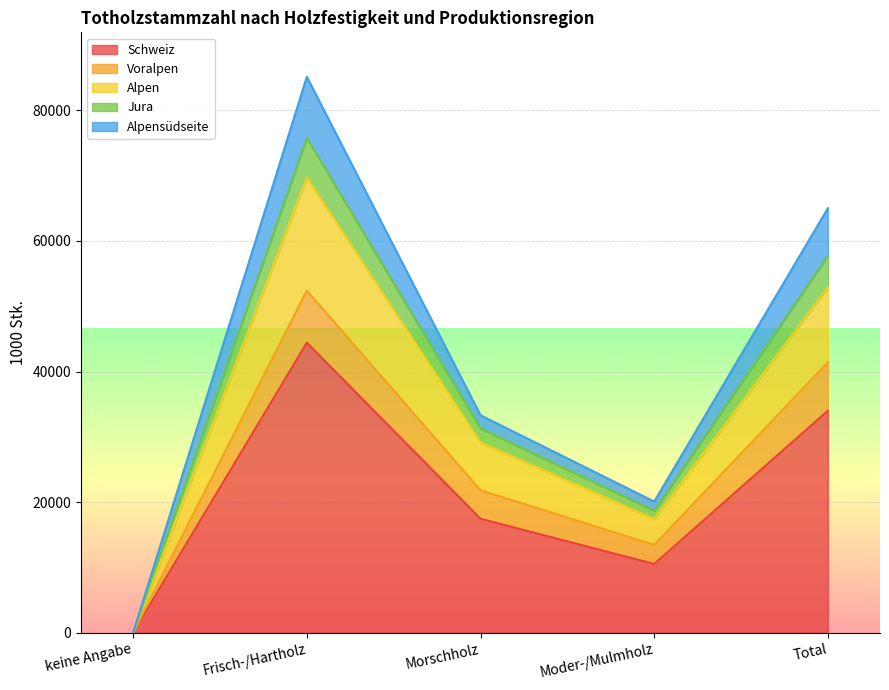

How many interior local valleys does the Alpen series have?

1